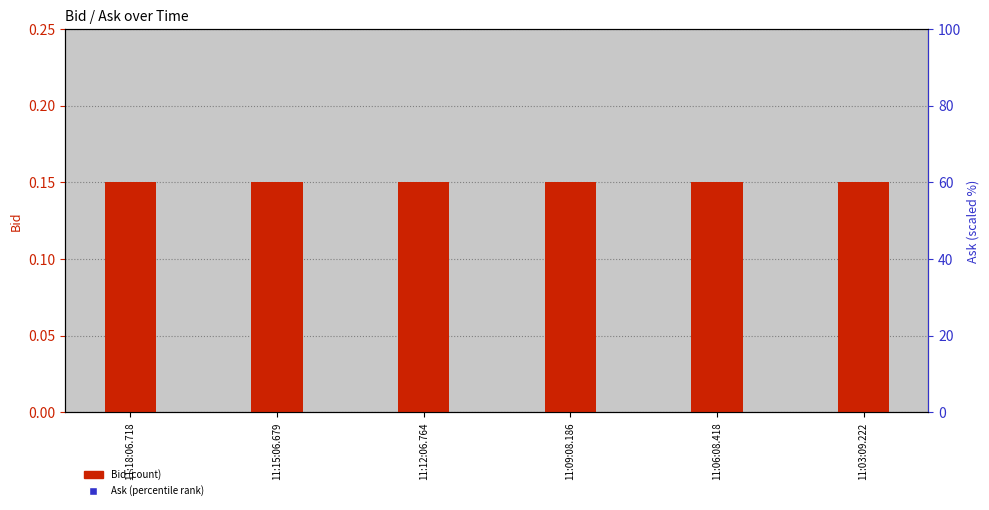

Is the value of Bid at 11:15:06.679 greater than the value of Ask (scaled) at 11:12:06.764?

No